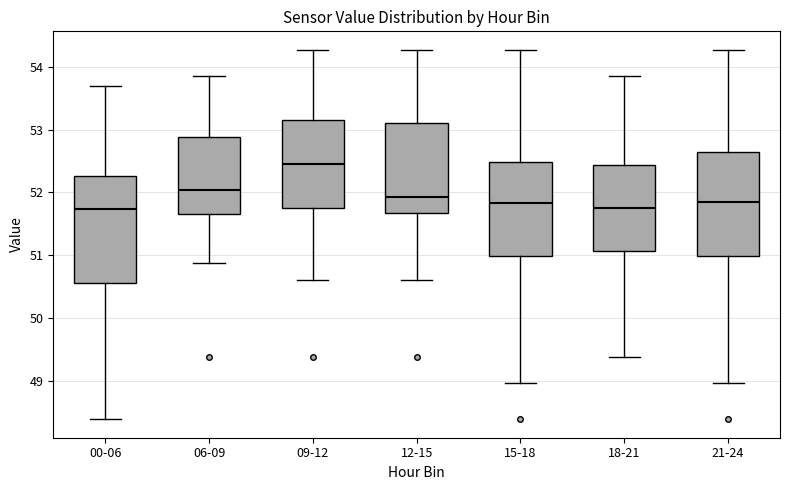

Where is the lower edge of the box for 09-12 on the y-axis? The values are not printed on the chart, so give them approximately, as read against the axis.

51.8